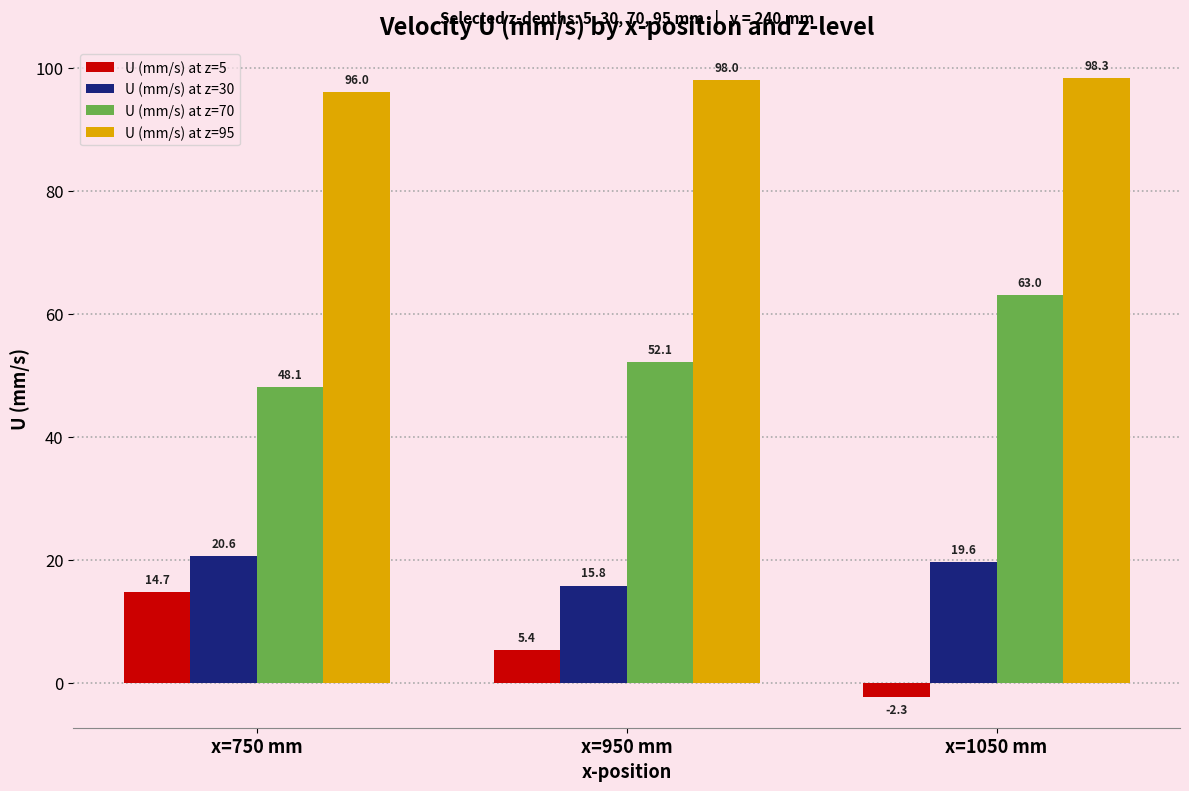

Reading right to left, transcribe all the data shown in this chart.

U (mm/s) at z=5: x=1050 mm=-2.3	x=950 mm=5.4	x=750 mm=14.7
U (mm/s) at z=30: x=1050 mm=19.6	x=950 mm=15.8	x=750 mm=20.6
U (mm/s) at z=70: x=1050 mm=63.0	x=950 mm=52.1	x=750 mm=48.1
U (mm/s) at z=95: x=1050 mm=98.3	x=950 mm=98.0	x=750 mm=96.0